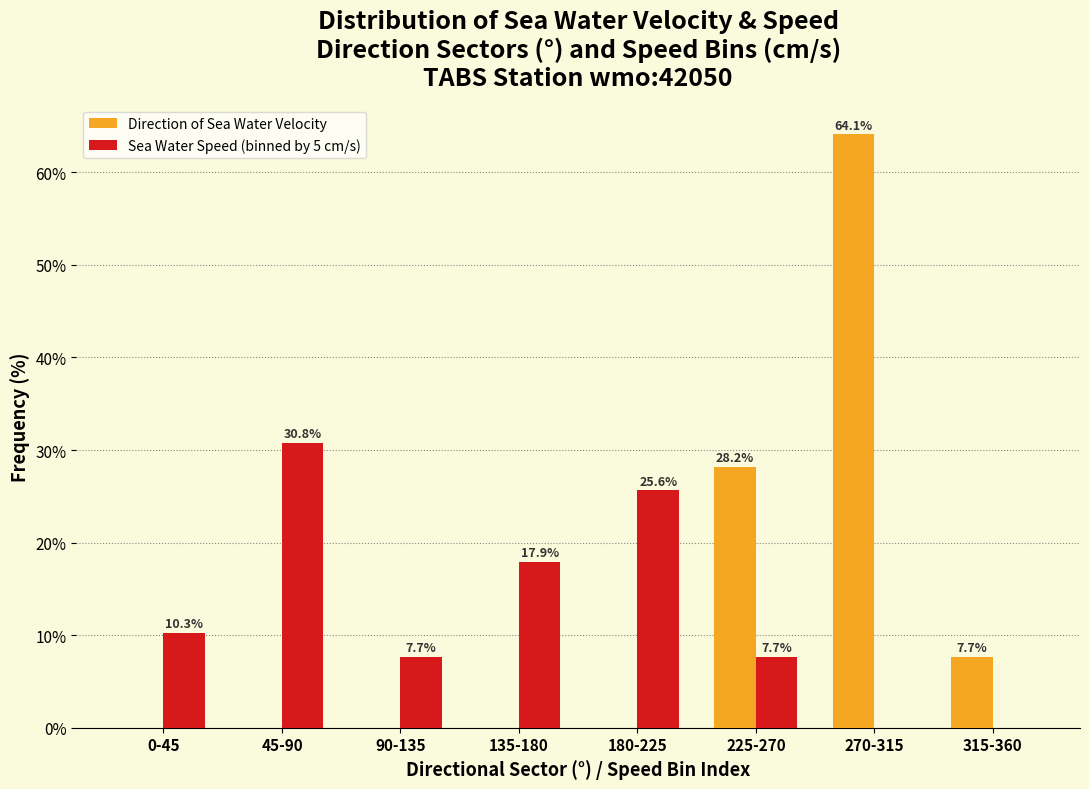

Reading left to right, transcribe all the data shown in this chart.

Direction of Sea Water Velocity: 0-45=0.0	45-90=0.0	90-135=0.0	135-180=0.0	180-225=0.0	225-270=28.2	270-315=64.1	315-360=7.7
Sea Water Speed (binned by 5 cm/s): 0-45=10.3	45-90=30.8	90-135=7.7	135-180=17.9	180-225=25.6	225-270=7.7	270-315=0.0	315-360=0.0